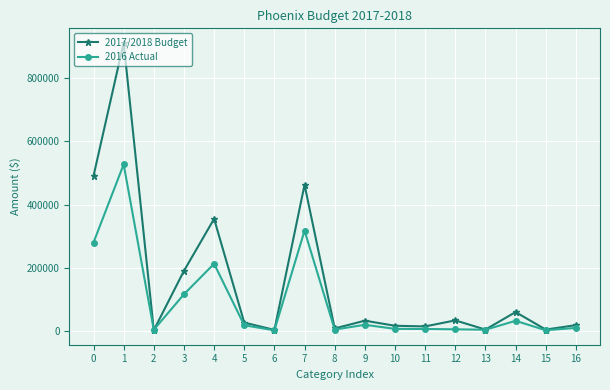

Which series has the largest total across all categories?

2017/2018 Budget